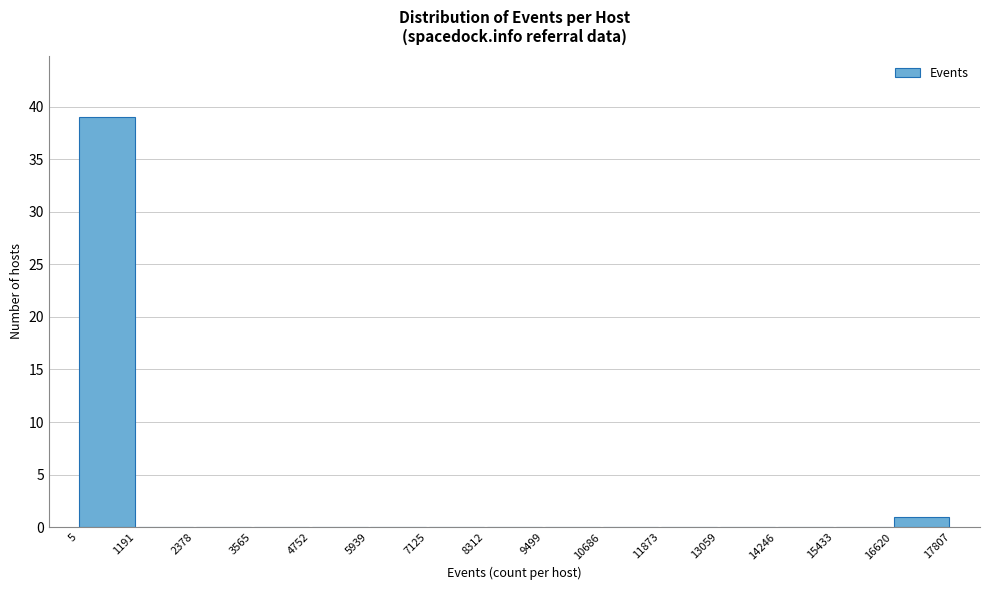

Which range on the x-axis has the tallest bar?

5 to 1191